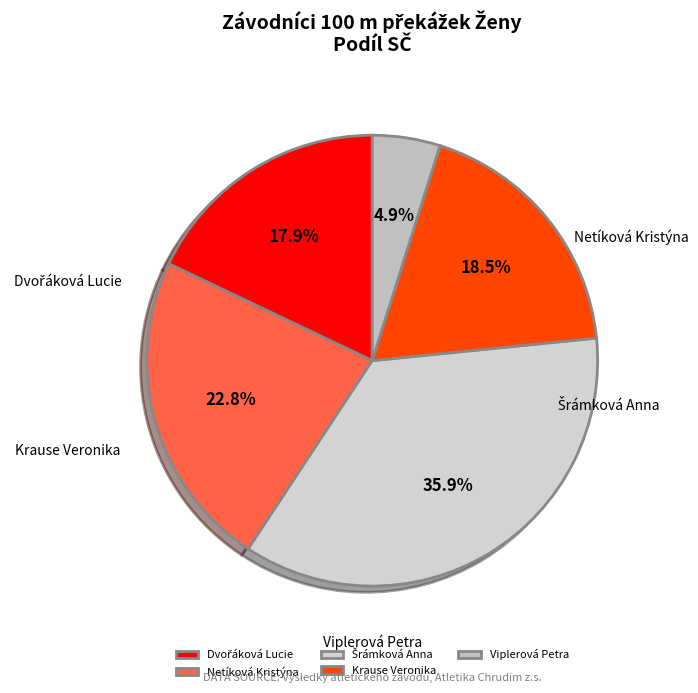

How much of the chart is everything except Krause Veronika?

81.5%